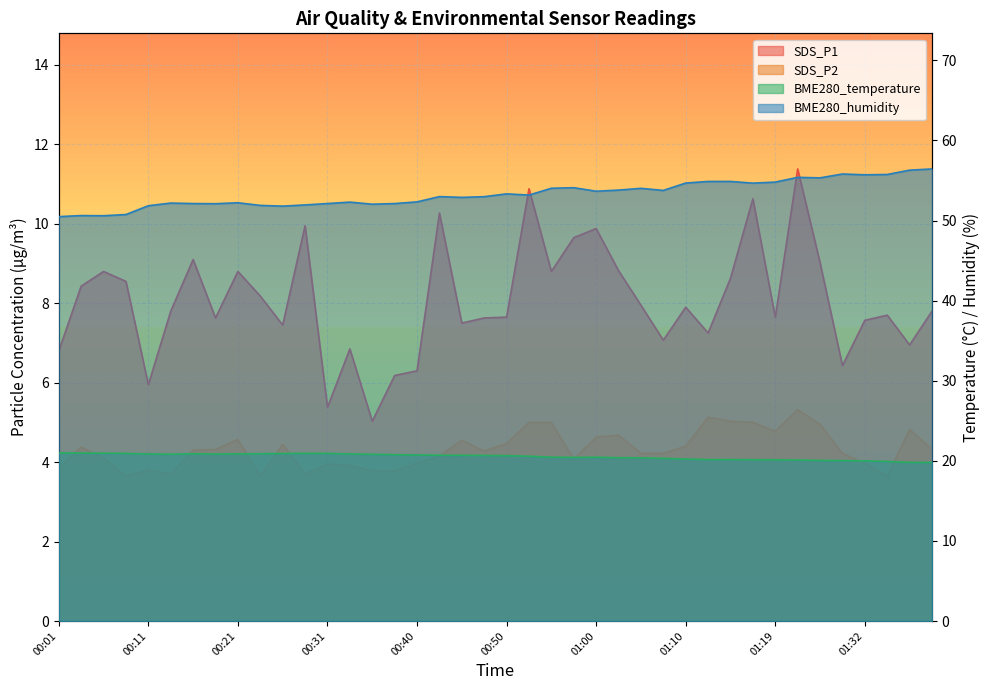

What is the difference between the BME280_humidity values at 01:05 and 01:07?

0.3